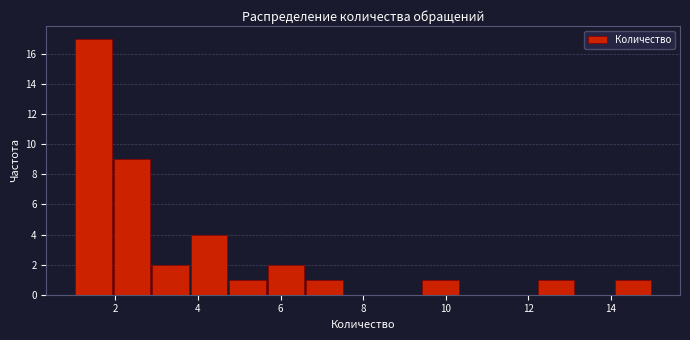

Reading left to right, transcribe this chart: for each bar, give the range it covers on the x-axis and its height. Neither the bar edges nor the heights are printed on the chart, so give them approximately, as read against the axes.

1.0 to 2.0: 17
2.0 to 2.8: 9
2.8 to 3.8: 2
3.8 to 4.8: 4
4.8 to 5.6: 1
5.6 to 6.6: 2
6.6 to 7.6: 1
7.6 to 8.4: 0
8.4 to 9.4: 0
9.4 to 10.4: 1
10.4 to 11.2: 0
11.2 to 12.2: 0
12.2 to 13.2: 1
13.2 to 14.0: 0
14.0 to 15.0: 1